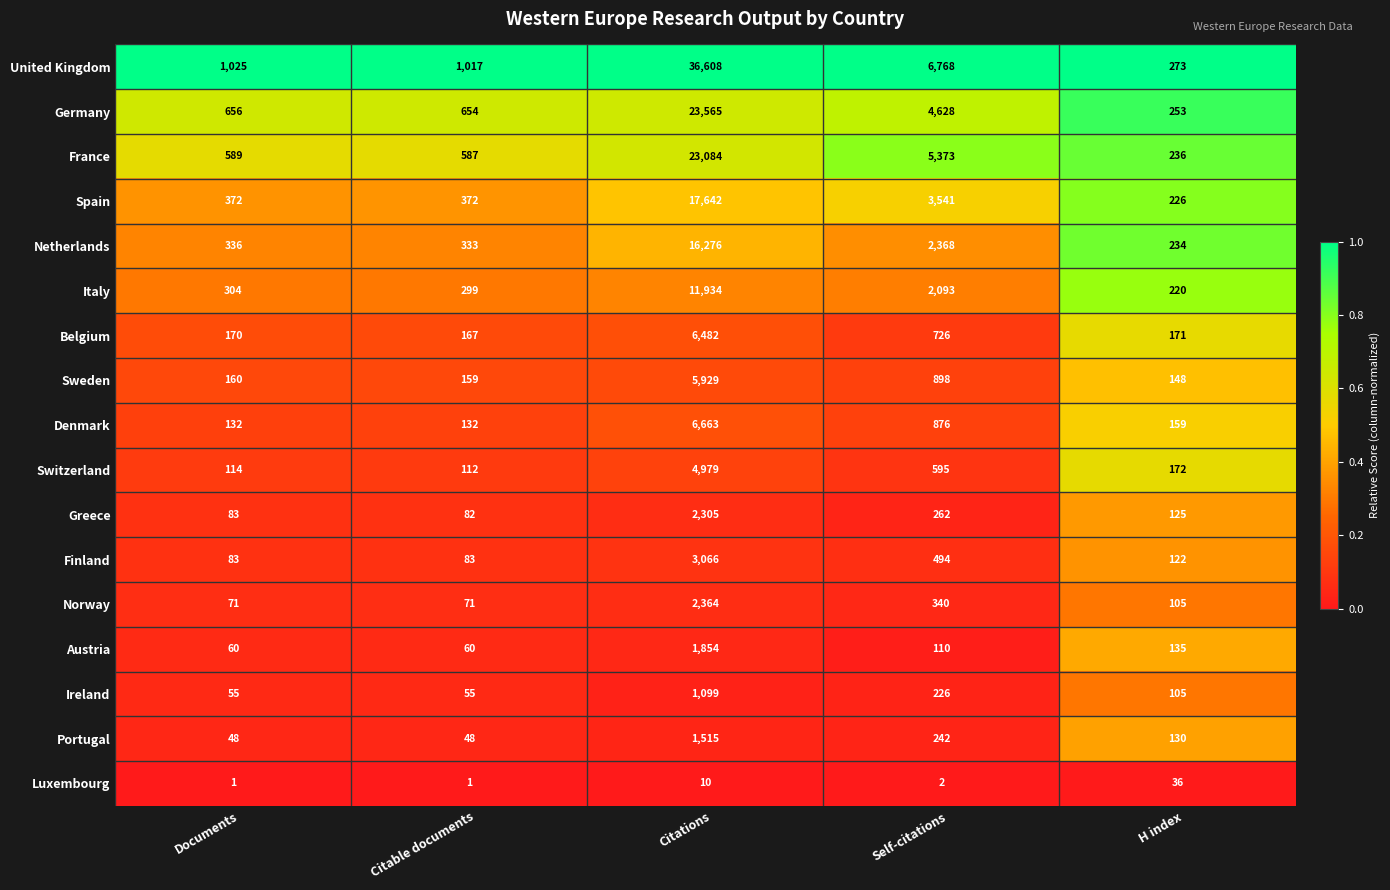

Where does the Switzerland series first go above 172?

Citations